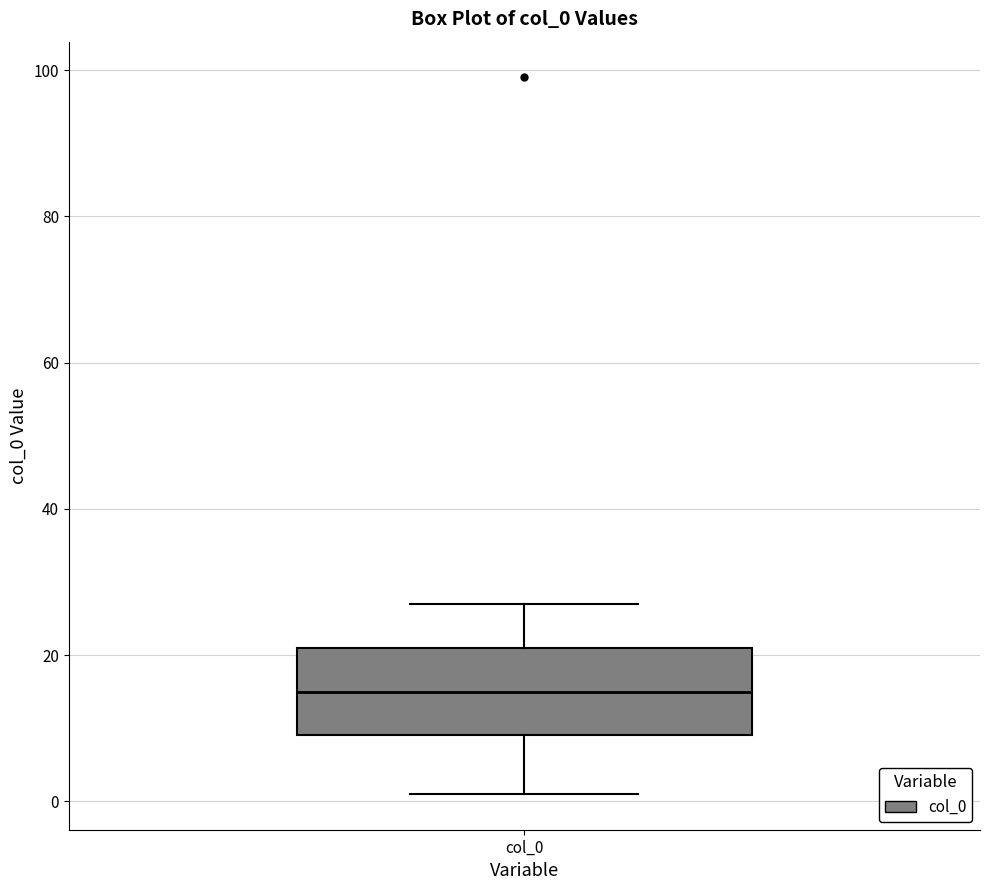

Transcribe this box plot: give where the median line is, the range the box spans, and where the two whiskers end, as read against the y-axis. The values are not printed on the chart, so give them approximately, as read against the axis.

median 16, box 10 to 22, whiskers 2 to 28